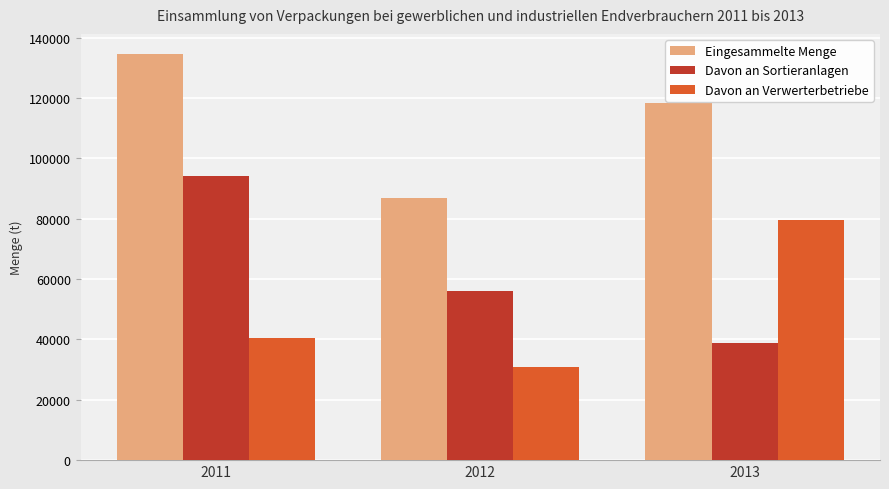

Where is Eingesammelte Menge nearest to the value 110734?

2013